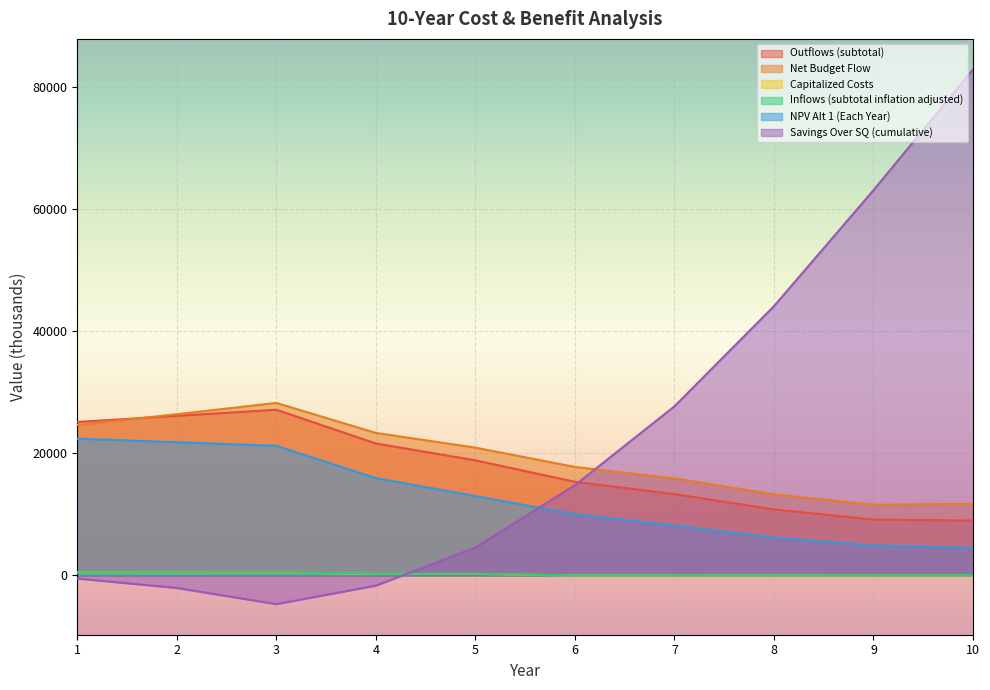

How many values in Savings Over SQ (cumulative) are above zero?

6